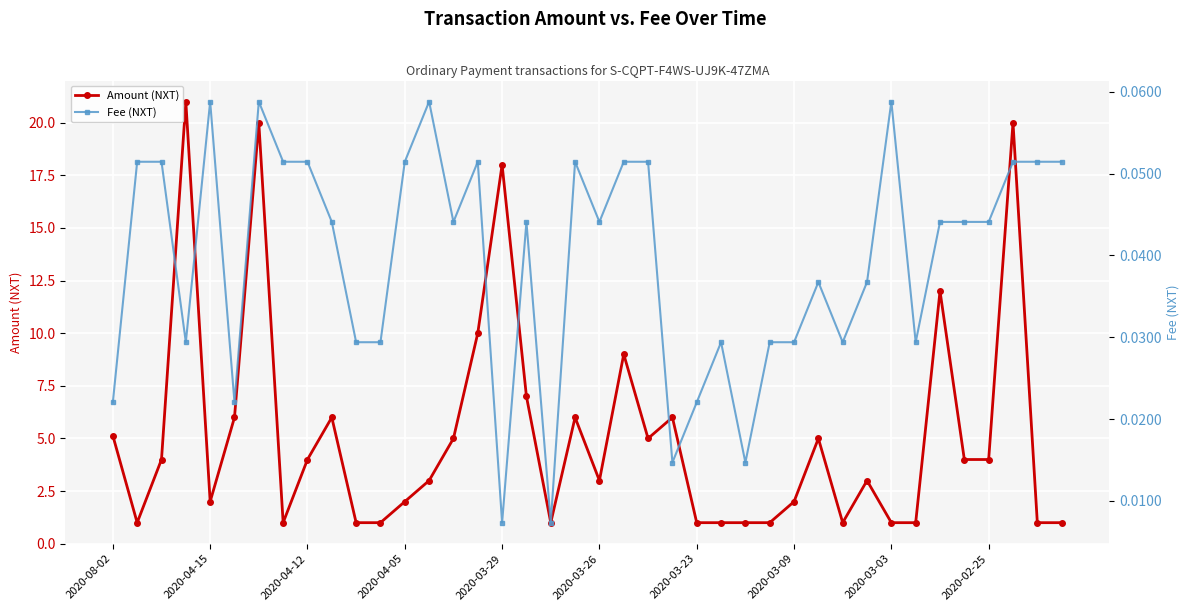

What is the maximum value for Amount (NXT)?

21.0